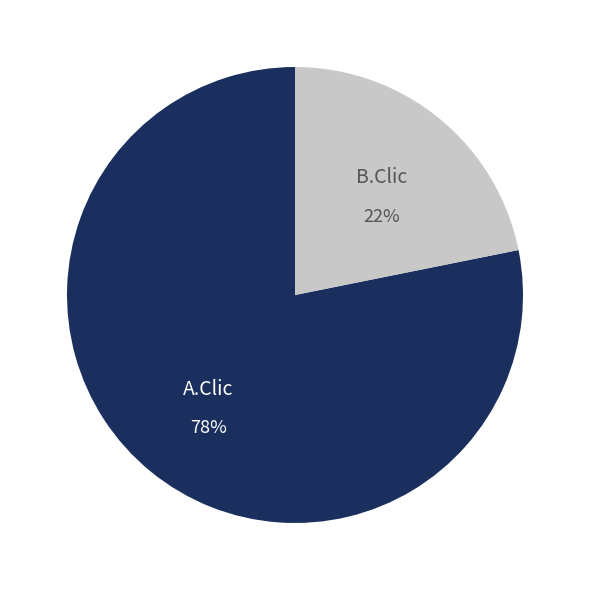

True or false: B.Clic accounts for 14% of the total.

False